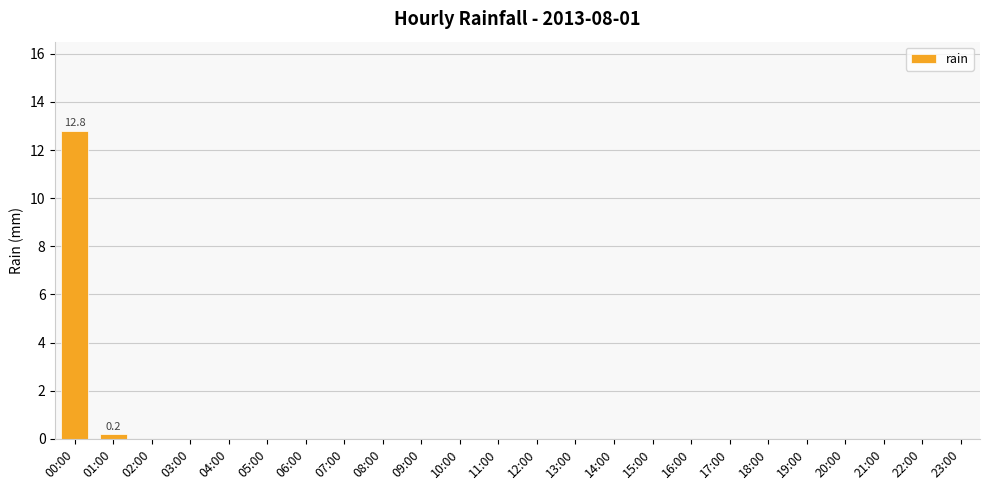

Reading left to right, list all the values displayed in this chart.

12.8	0.2	0.0	0.0	0.0	0.0	0.0	0.0	0.0	0.0	0.0	0.0	0.0	0.0	0.0	0.0	0.0	0.0	0.0	0.0	0.0	0.0	0.0	0.0